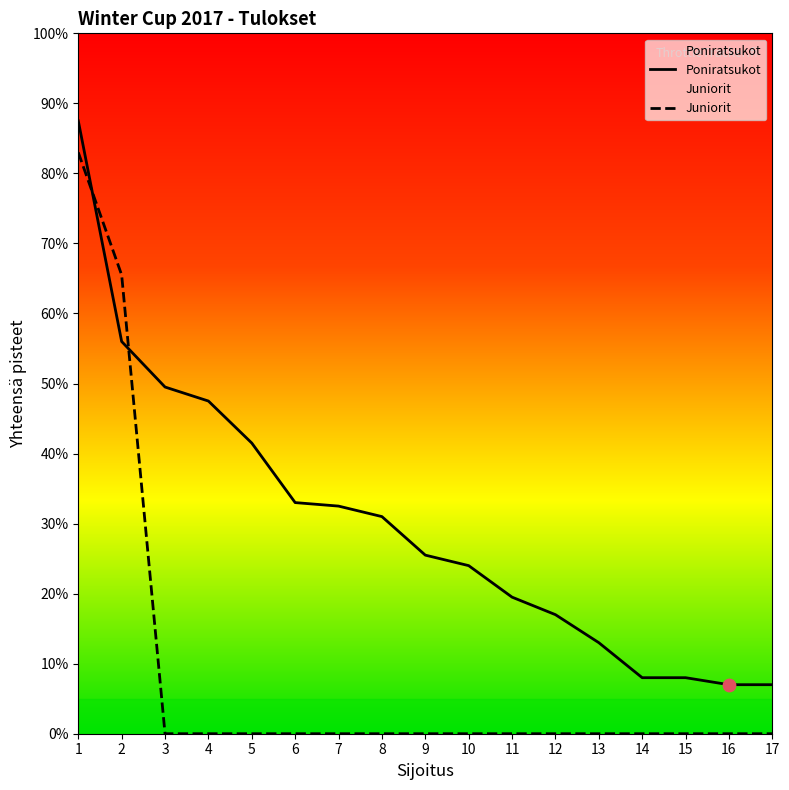

At which category is the sum across all series the highest?

1